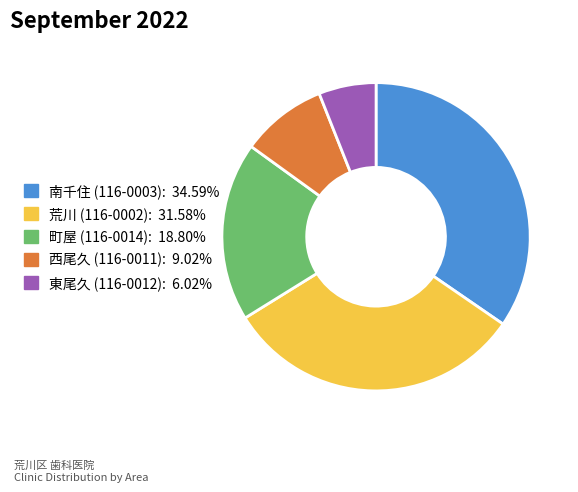

Does 町屋 (116-0014) represent more than half of the total?

No